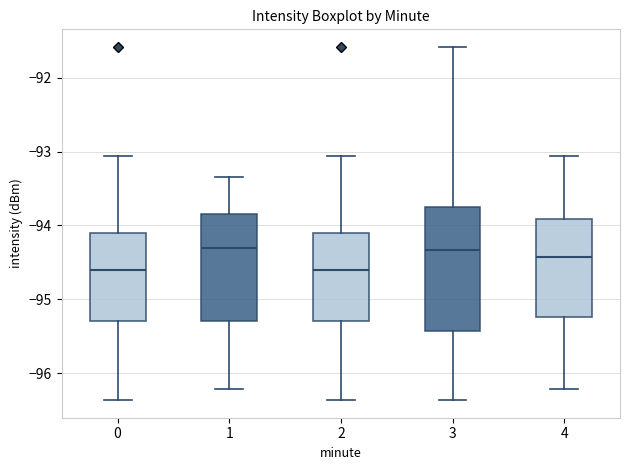

Reading left to right, transcribe this box plot: for each box, give where its median line is, the range the box spans, and where its two whiskers end, as read against the y-axis. The values are not printed on the chart, so give them approximately, as read against the axis.

0: median -94.6, box -95.3 to -94.1, whiskers -96.4 to -93.1
1: median -94.3, box -95.3 to -93.9, whiskers -96.2 to -93.3
2: median -94.6, box -95.3 to -94.1, whiskers -96.4 to -93.1
3: median -94.3, box -95.4 to -93.7, whiskers -96.4 to -91.6
4: median -94.4, box -95.2 to -93.9, whiskers -96.2 to -93.1